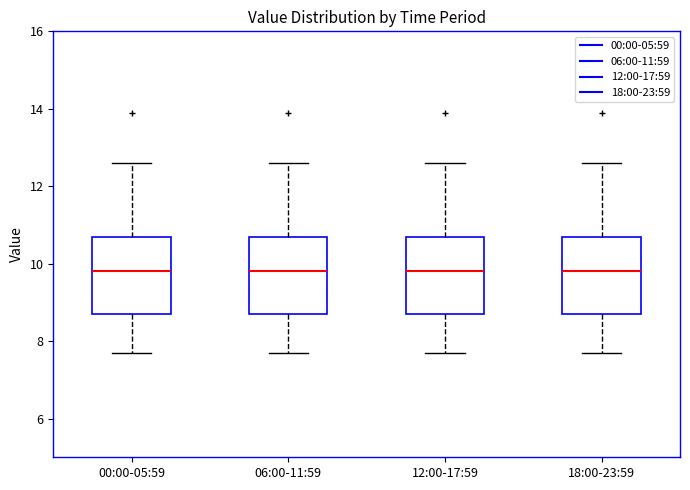

Reading left to right, read every box against the y-axis: the position of its median line, the range the box covers, and the ends of its whiskers. The values are not printed on the chart, so give them approximately, as read against the axis.

00:00-05:59: median 9.8, box 8.8 to 10.8, whiskers 7.8 to 12.6
06:00-11:59: median 9.8, box 8.8 to 10.8, whiskers 7.8 to 12.6
12:00-17:59: median 9.8, box 8.8 to 10.8, whiskers 7.8 to 12.6
18:00-23:59: median 9.8, box 8.8 to 10.8, whiskers 7.8 to 12.6